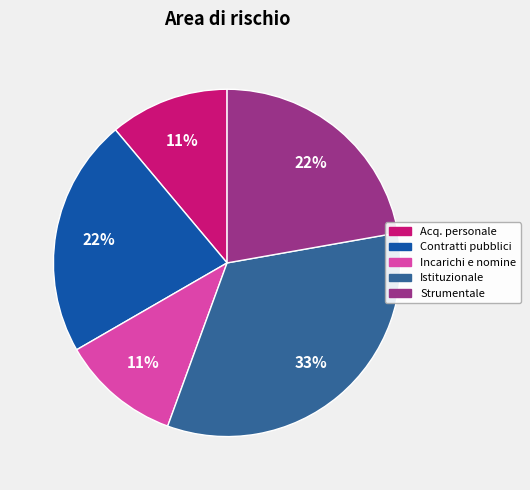

Combined, do Strumentale and Contratti pubblici account for over 50%?

No